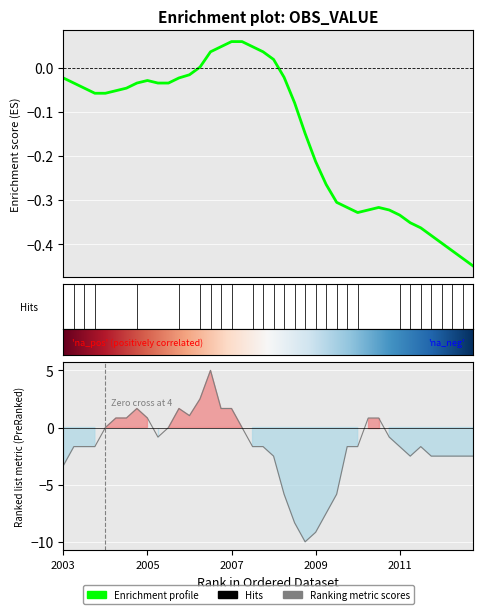

What is the approximate value at 2003-Q4?

-1.7